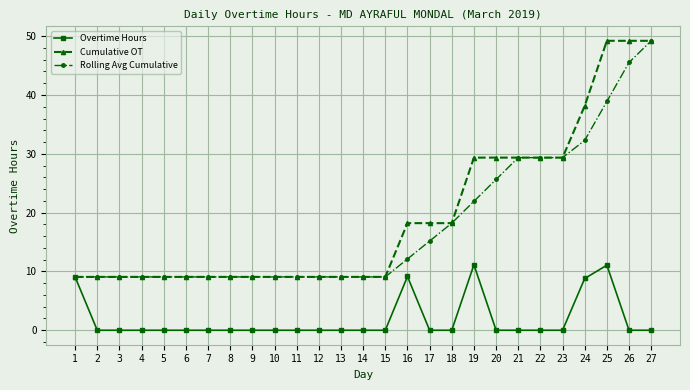

The value of Rolling Avg Cumulative at 27 is 28.9. True or false?

False